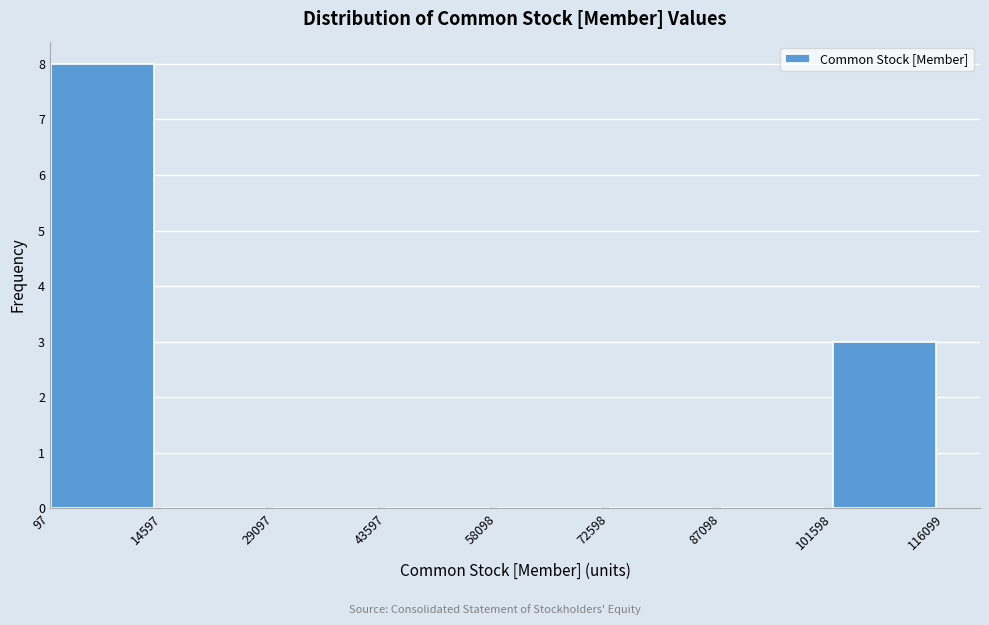

Reading left to right, transcribe this chart: for each bar, give the range it covers on the x-axis and its height. The values are not printed on the chart, so give them approximately, as read against the axis.

97 to 14597: 8
14597 to 29097: 0
29097 to 43597: 0
43597 to 58098: 0
58098 to 72598: 0
72598 to 87098: 0
87098 to 101598: 0
101598 to 116099: 3